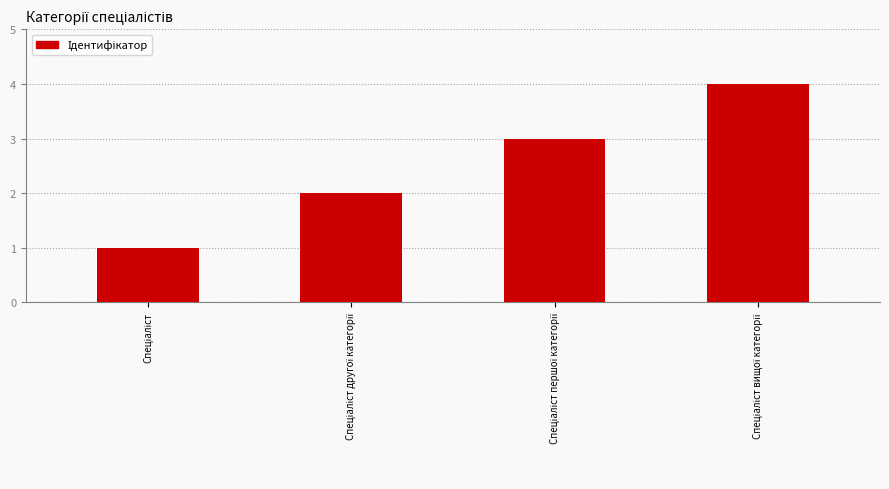

What is the sum of all values?

10